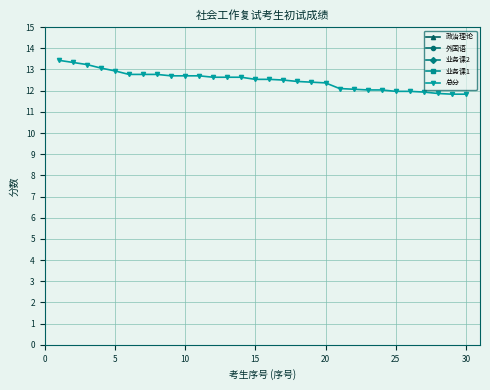

Is it true that 总分 equals 12.0 at 25?

True